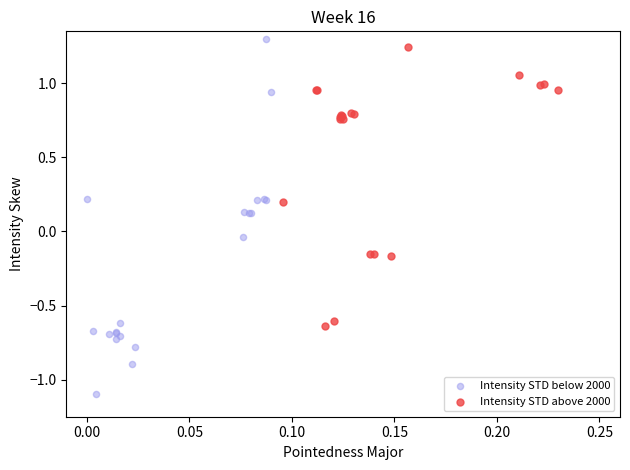

Which series contains the lowest Y value?

Intensity STD below 2000